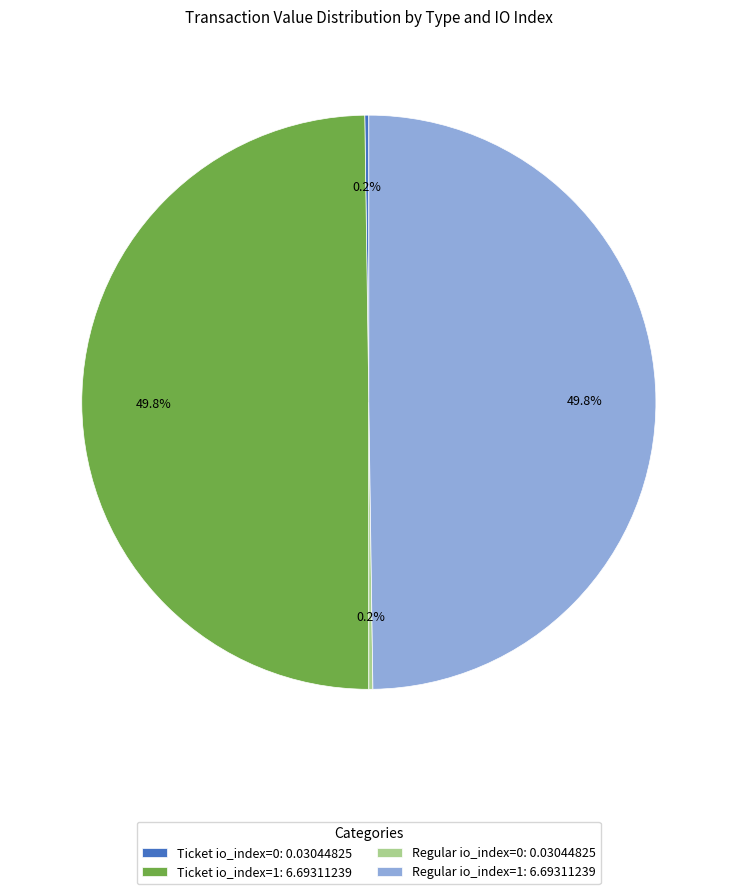

How much of the chart is everything except Ticket io_index=1: 6.69311239?

50.2%